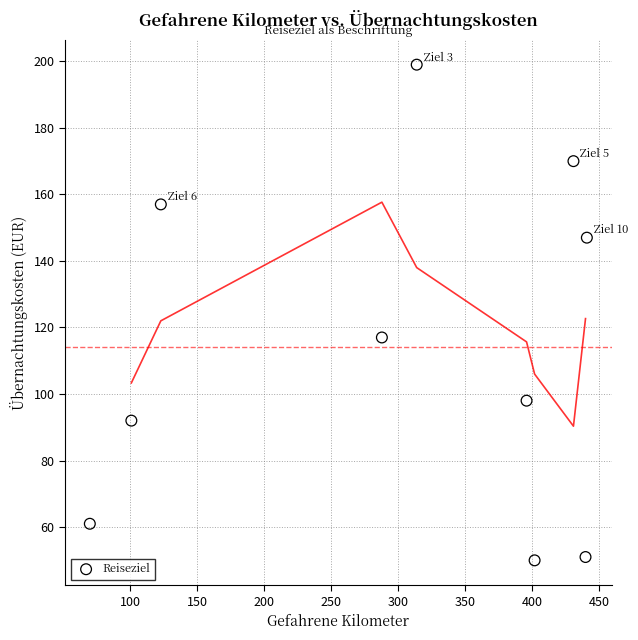

What Y value in the scatter plot is closest to 124?

117